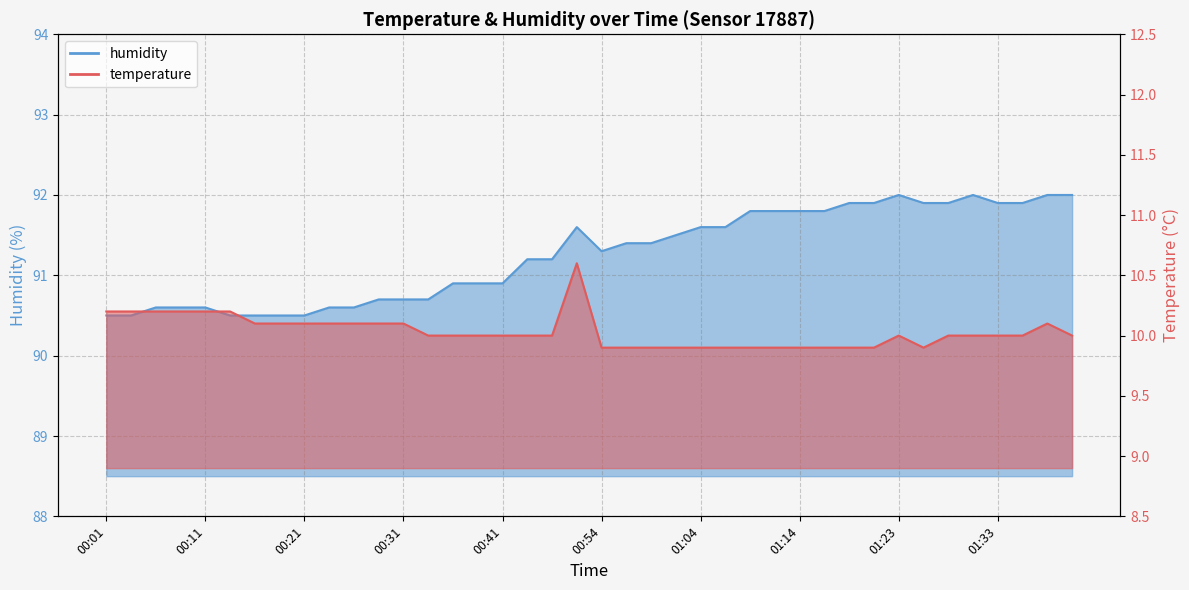

At which category is the sum across all series the highest?

00:51